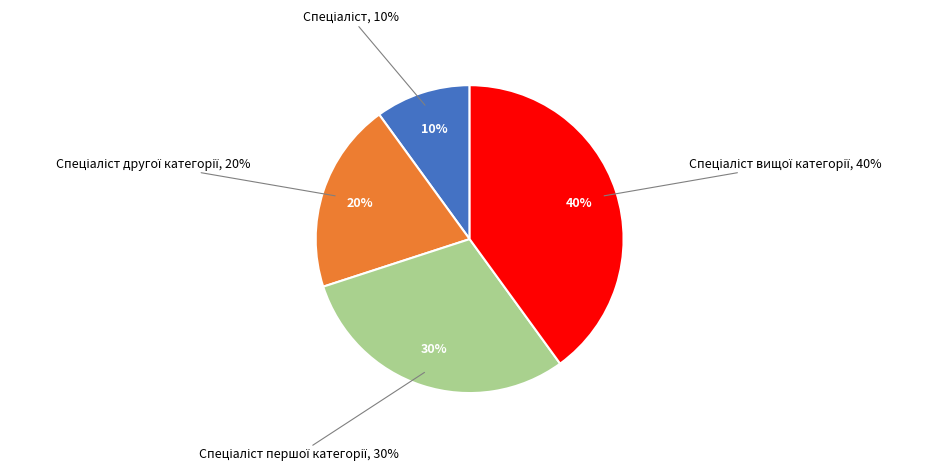

Which category has the smallest portion of the pie?

Спеціаліст